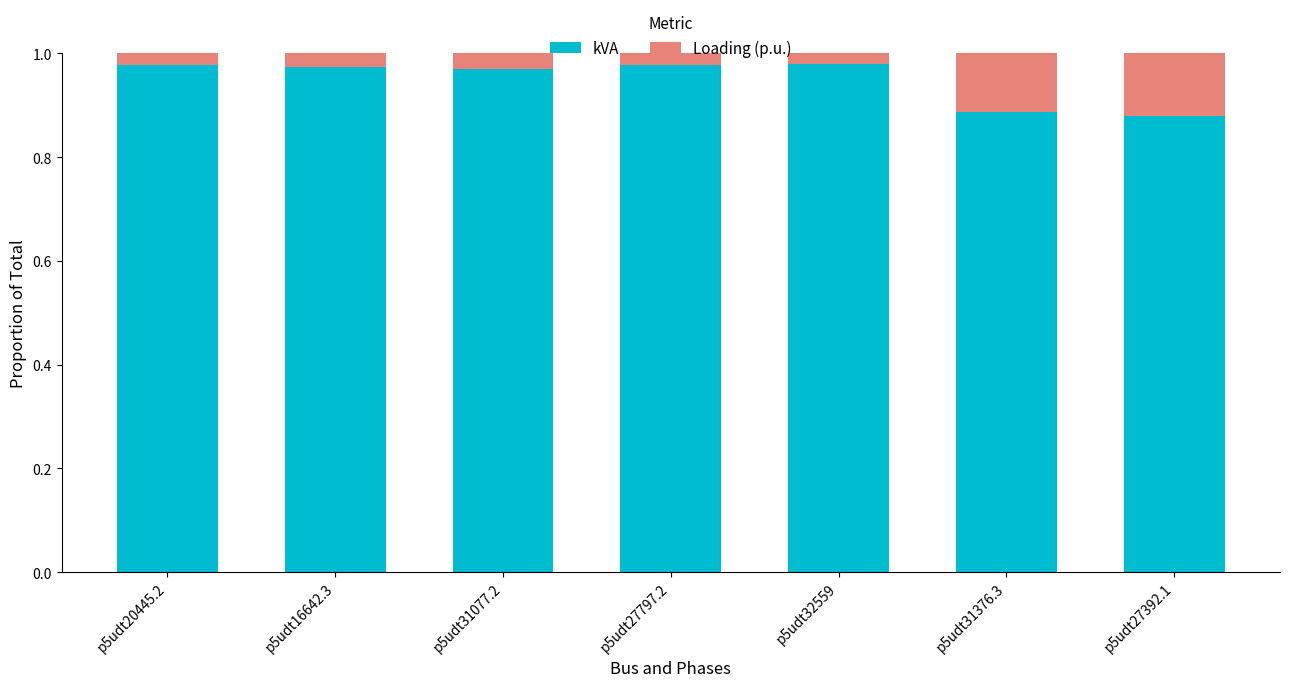

How many bars are there in total?

7